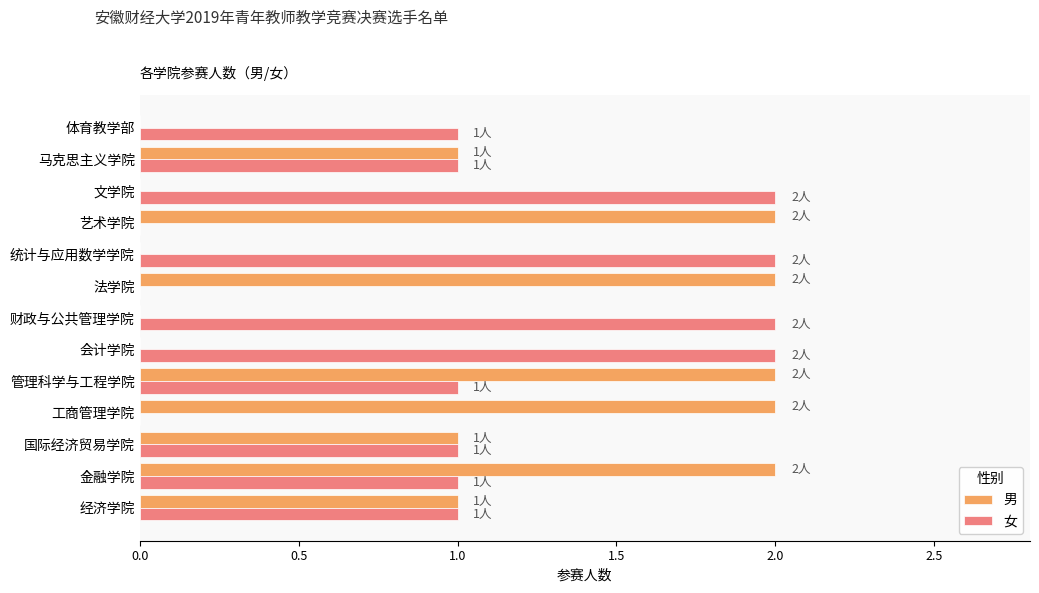

Which series has the largest total across all categories?

女